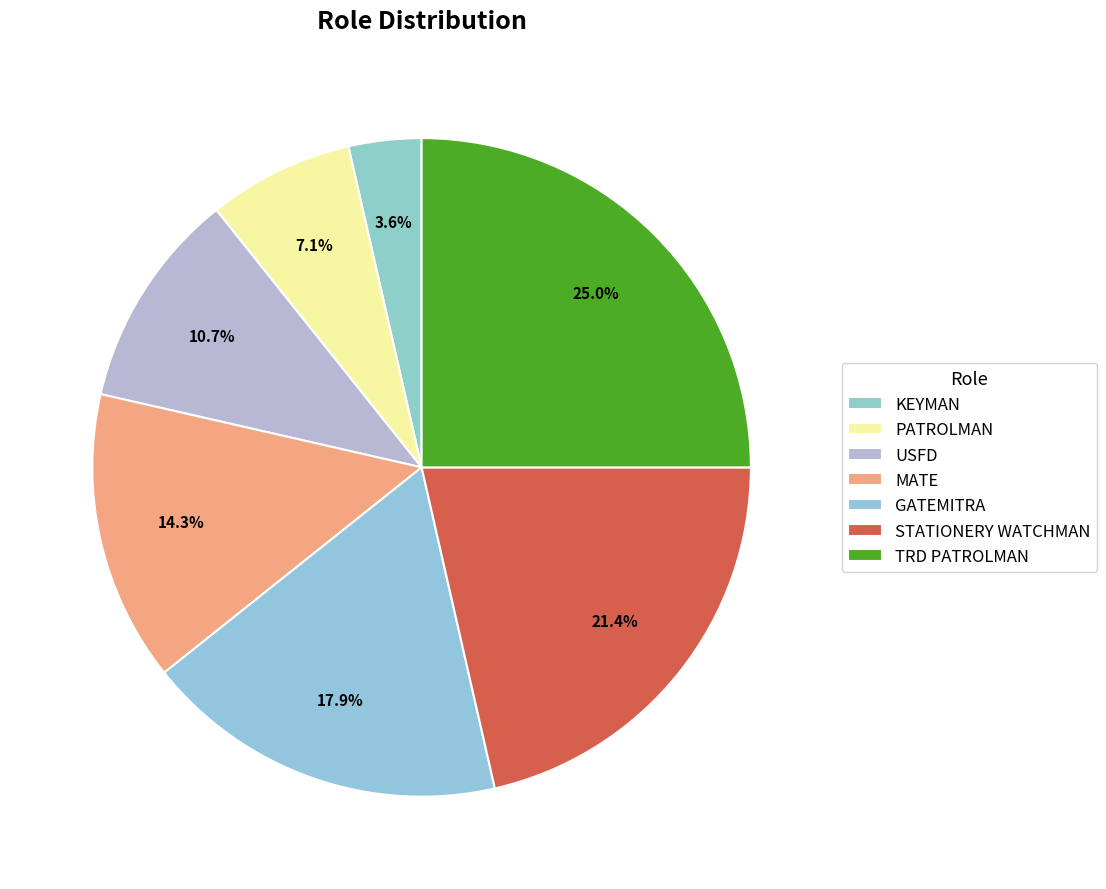

What percentage is the PATROLMAN slice, to the nearest percent?

7%